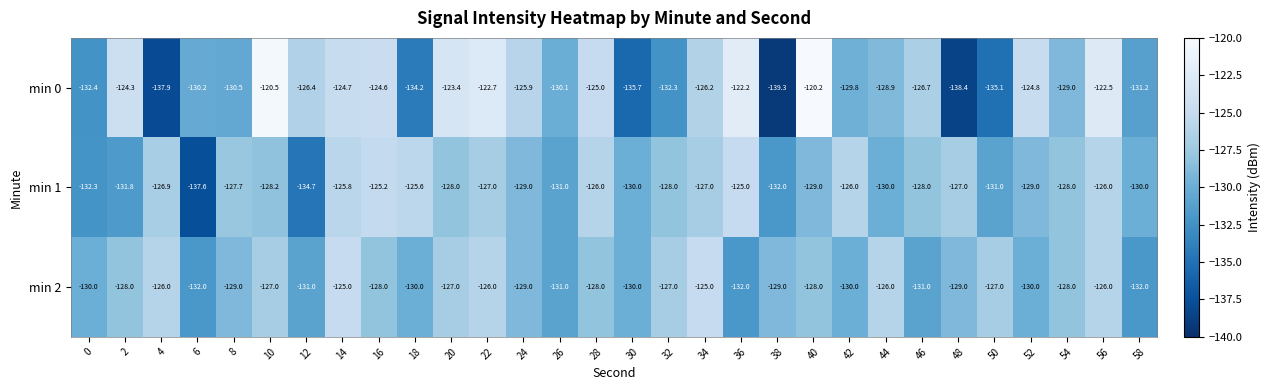

At 38, list the series in order from largest to smallest.

min 2, min 1, min 0